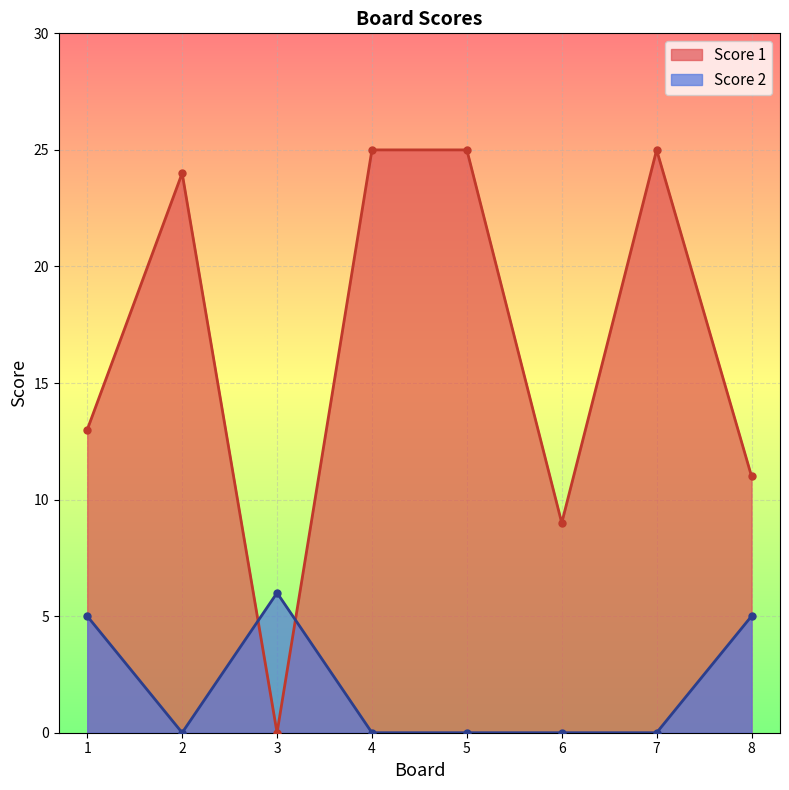

List the labels in order of Score 2 value, largest first.

3, 1, 8, 2, 4, 5, 6, 7